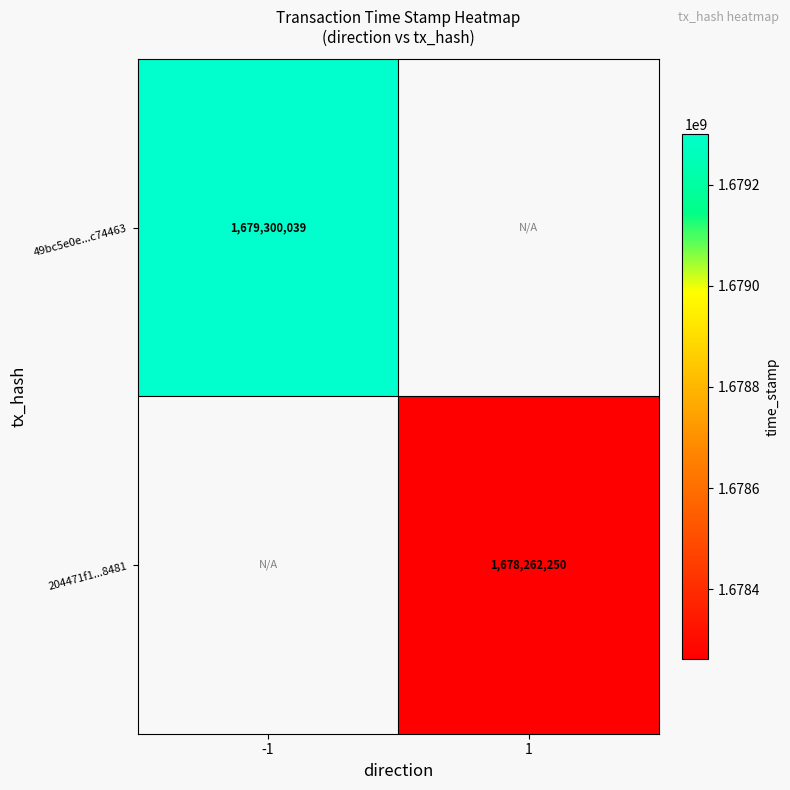

Is it true that 204471f1...8481 equals 705750425 at 1?

False